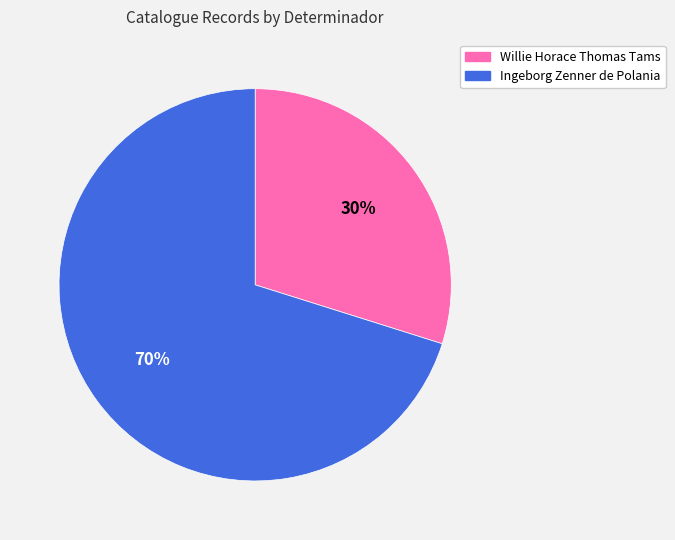

Count the number of slices in the pie.

2